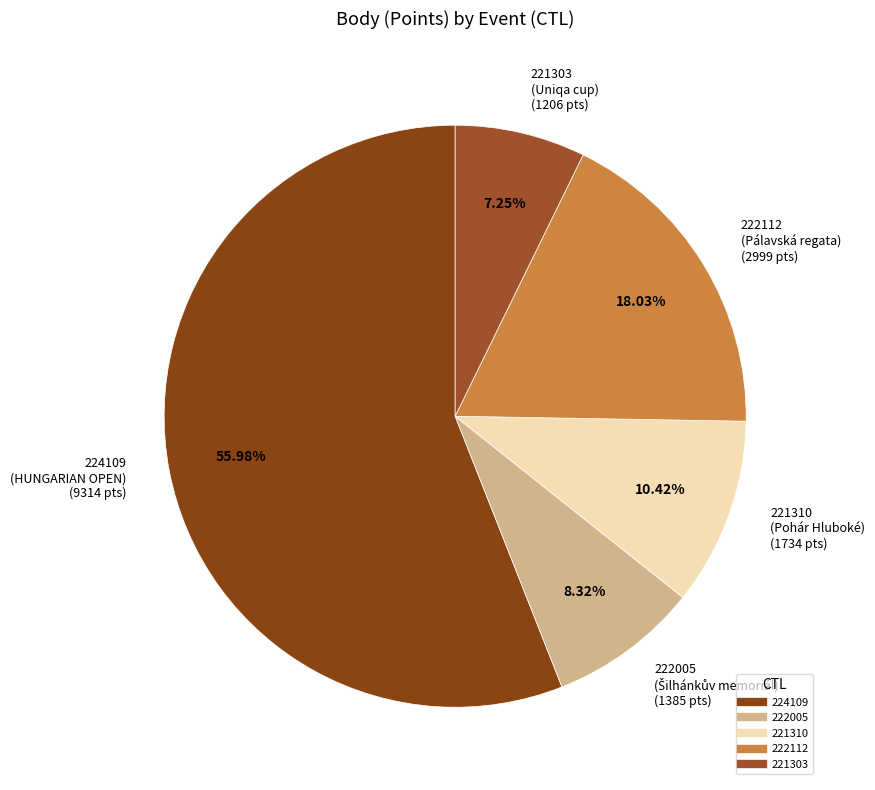

What portion of the pie excludes 221303?

92.8%